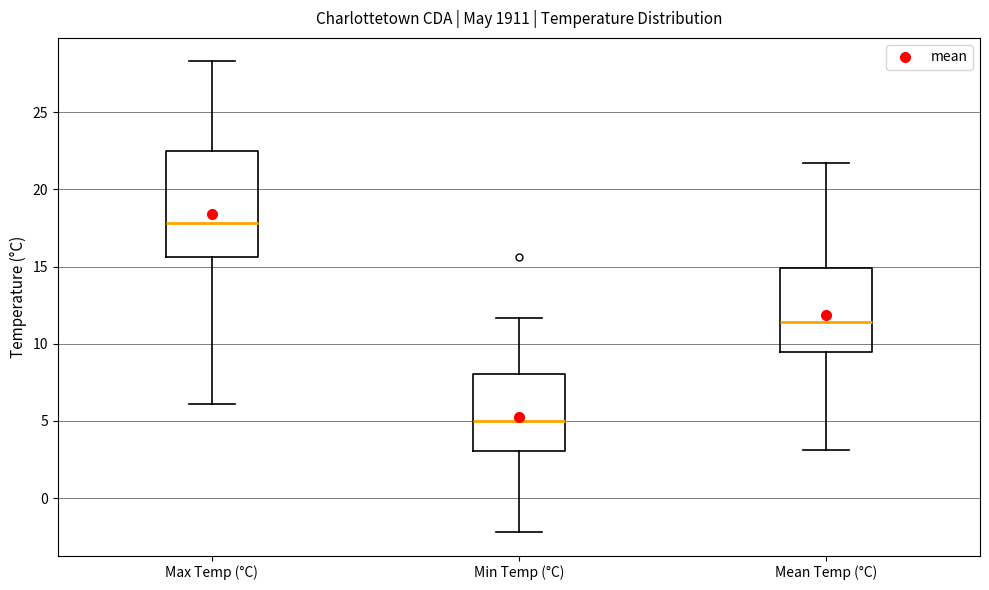

Where is the lower edge of the box for Mean Temp (°C) on the y-axis? The values are not printed on the chart, so give them approximately, as read against the axis.

9.5